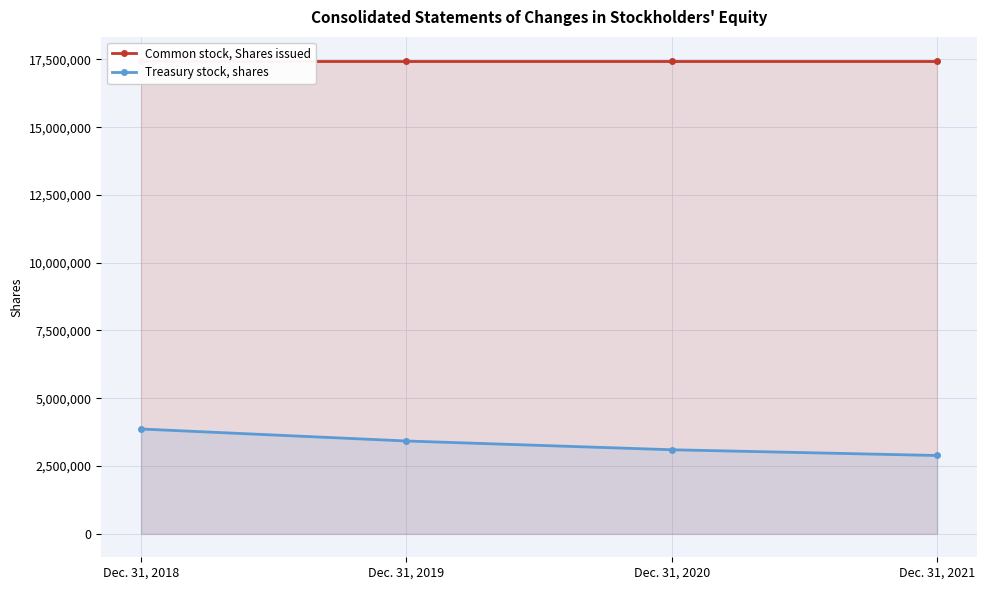

What is the difference between the highest and lowest values at Dec. 31, 2020?

14364628